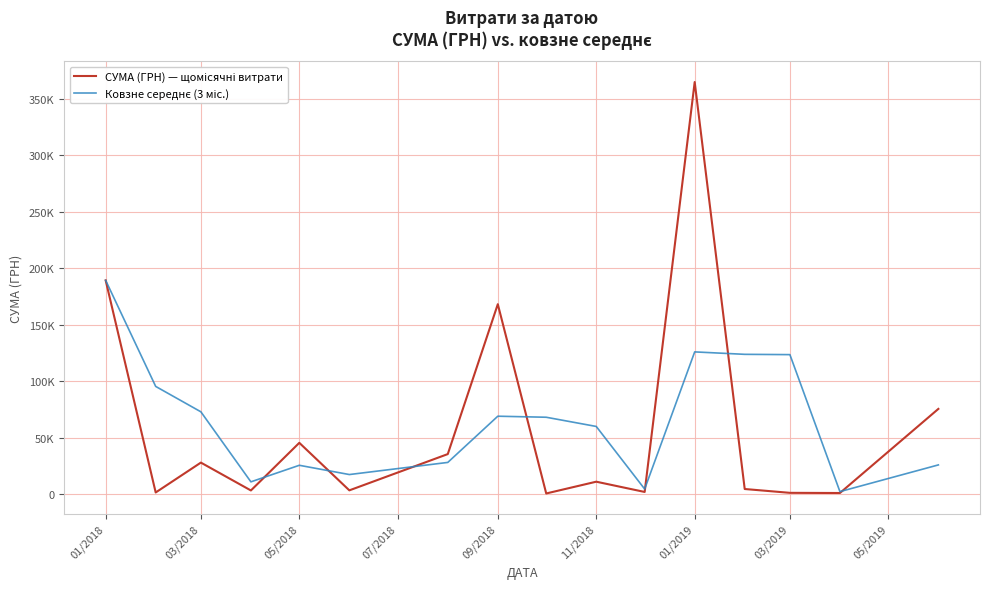

How many times do СУМА (ГРН) — щомісячні витрати and Ковзне середнє (3 міс.) cross each other?

7